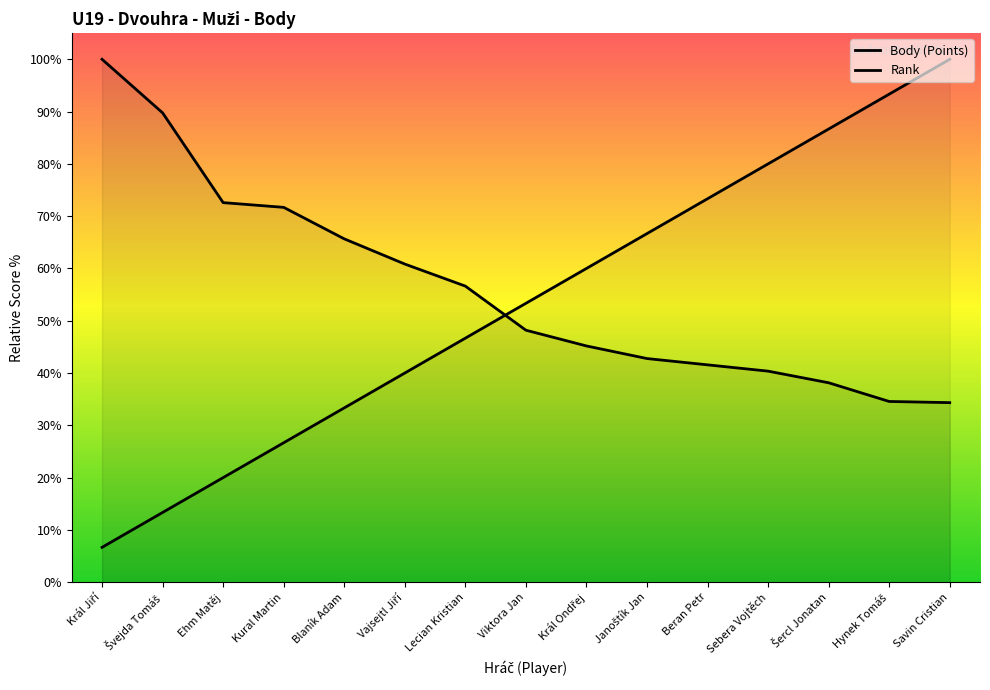

True or false: Body (Points) has a value of 89.8 at Švejda Tomáš.

True